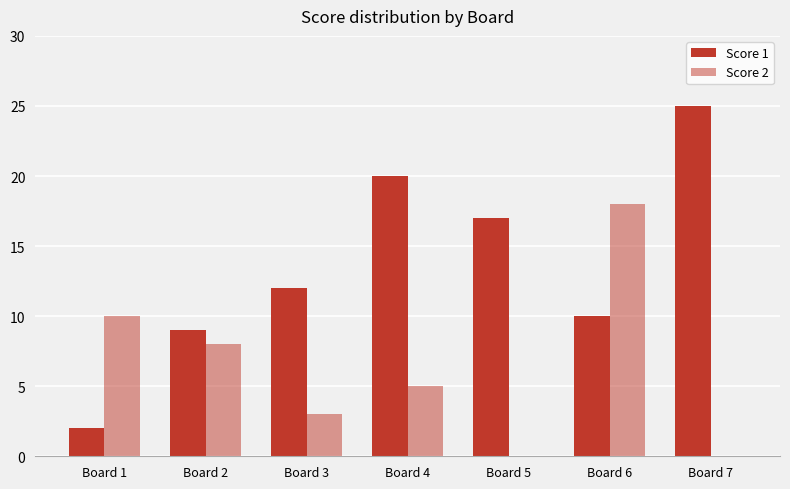

Is it true that Score 1 equals 13 at Board 6?

False